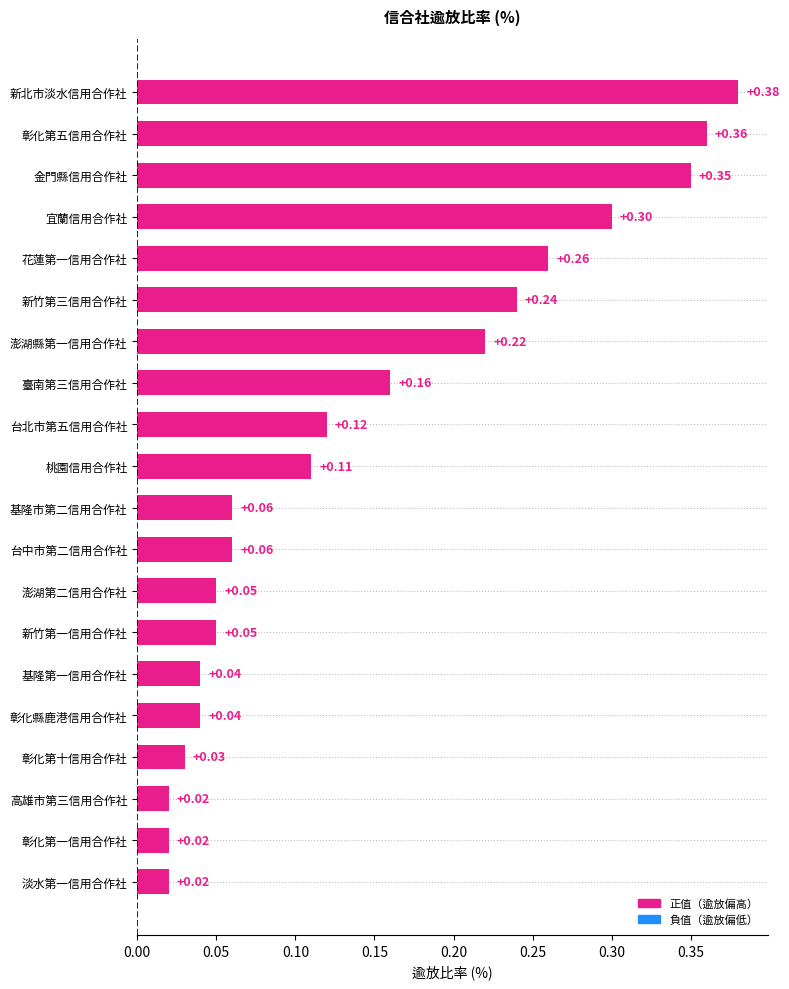

Which has a higher value, 彰化第一信用合作社 or 新竹第三信用合作社?

新竹第三信用合作社